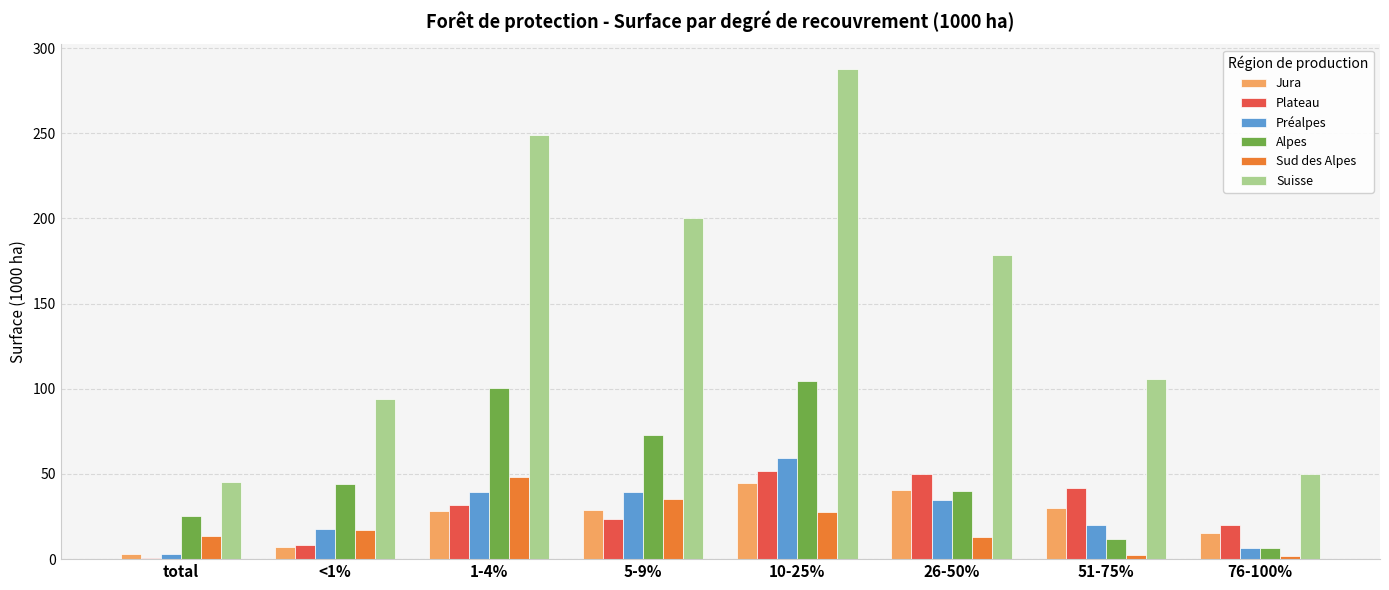

True or false: Préalpes has a value of 34.7 at 51-75%.

False